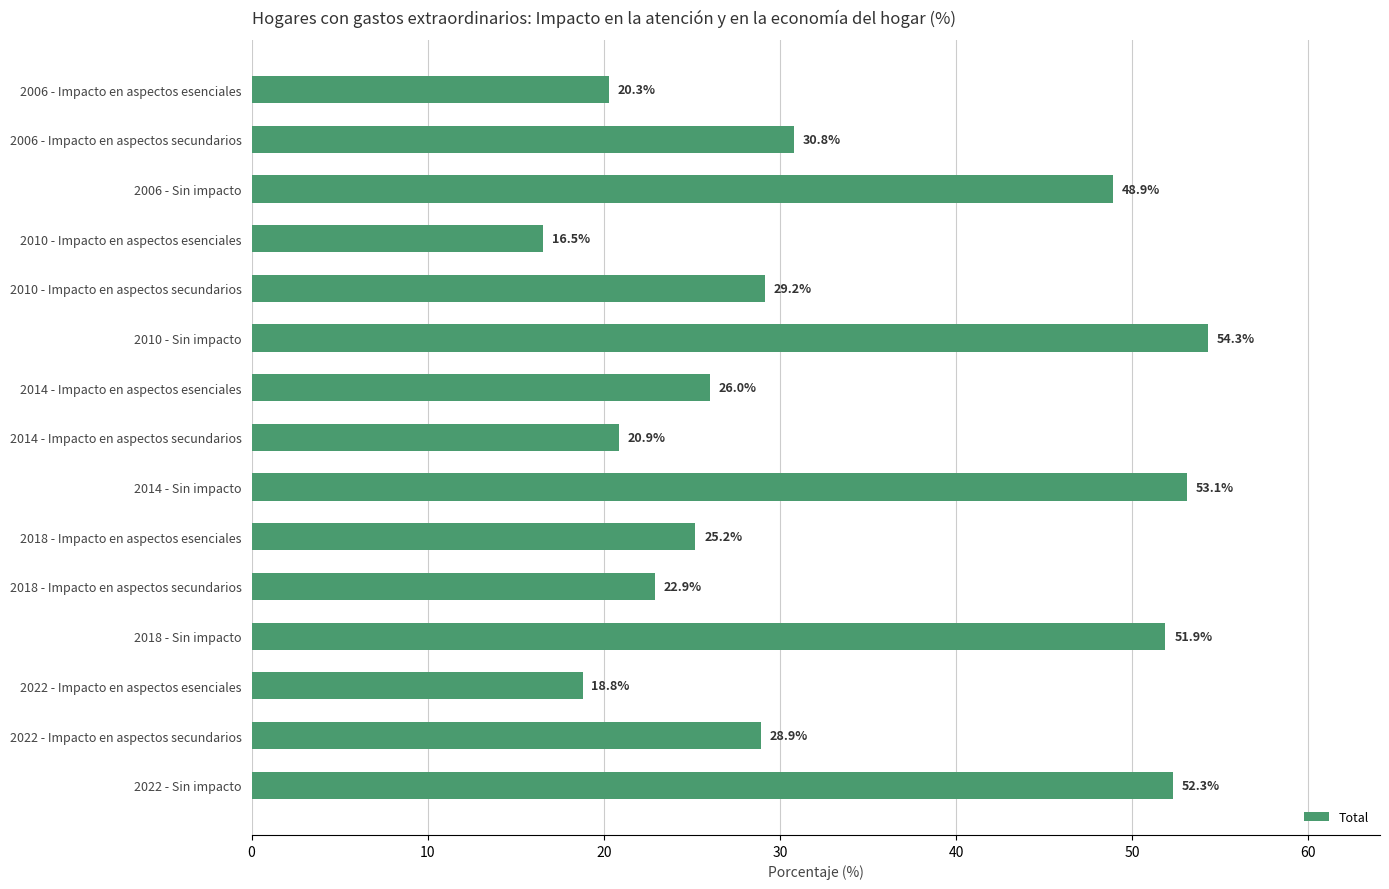

Is it true that the value at 2014 - Sin impacto is 53.1?

True